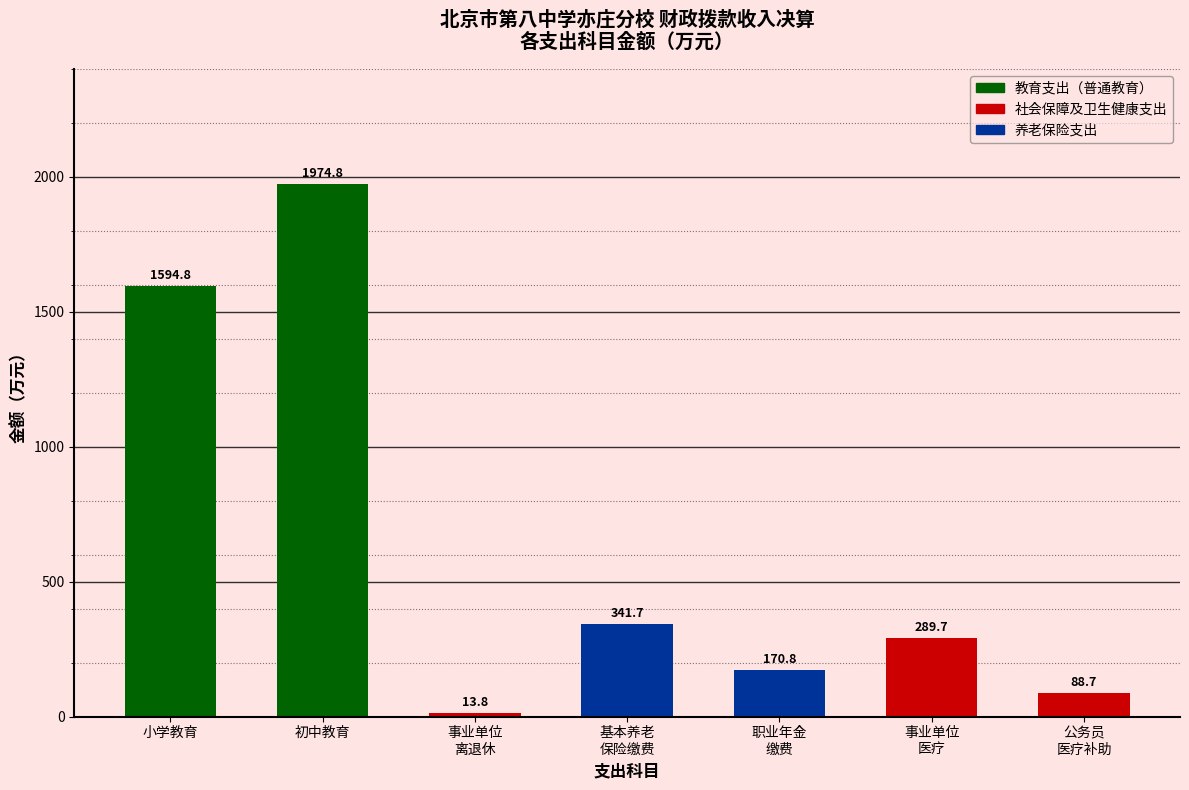

True or false: the data shows 521.7 at 基本养老
保险缴费.

False